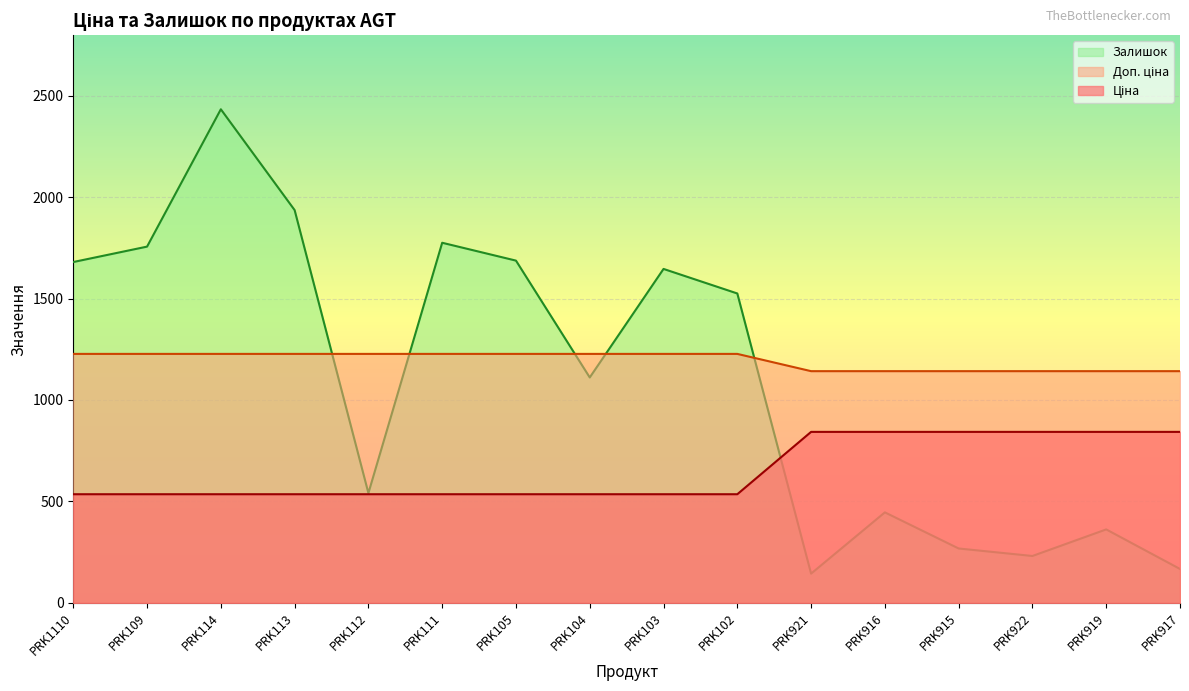

How many data points in Залишок are above 1525?

7